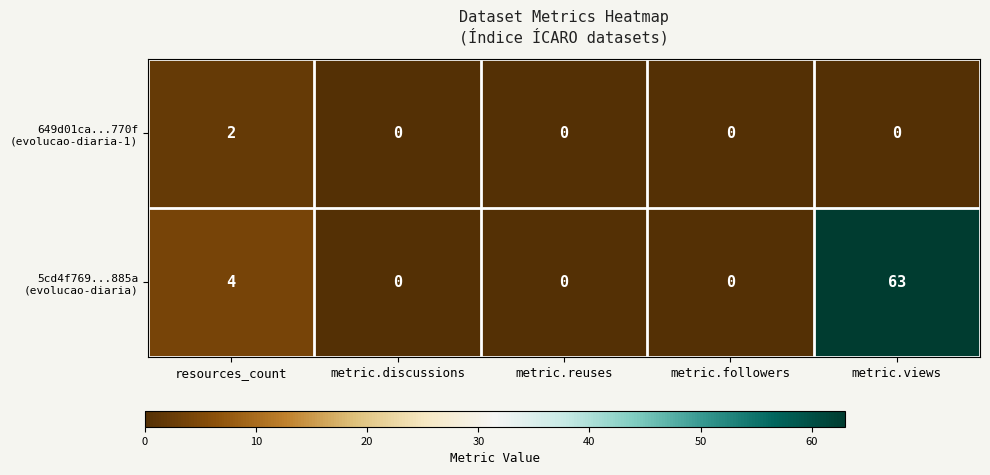

Which label corresponds to the largest value in the chart?

metric.views